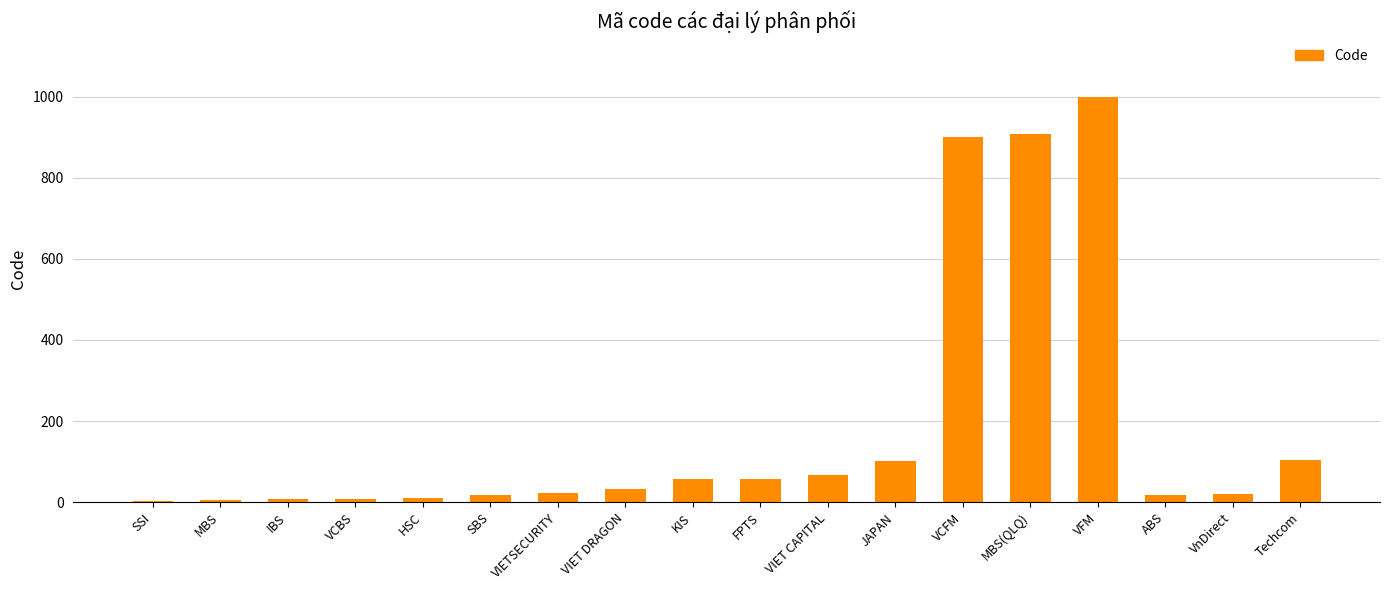

Are the bars horizontal?

No